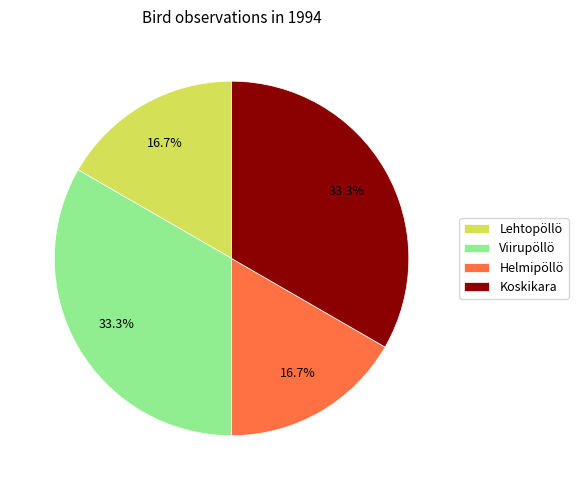

What is the total percentage of Koskikara and Helmipöllö?

50.0%